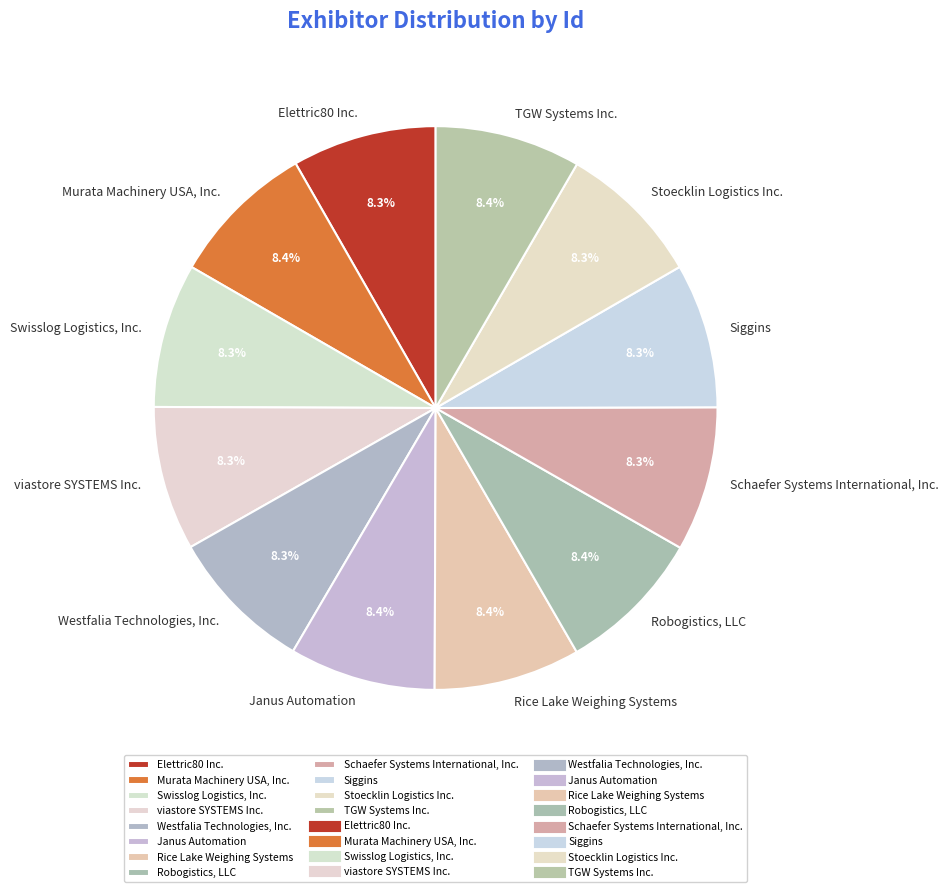

Does any single category account for the majority?

No